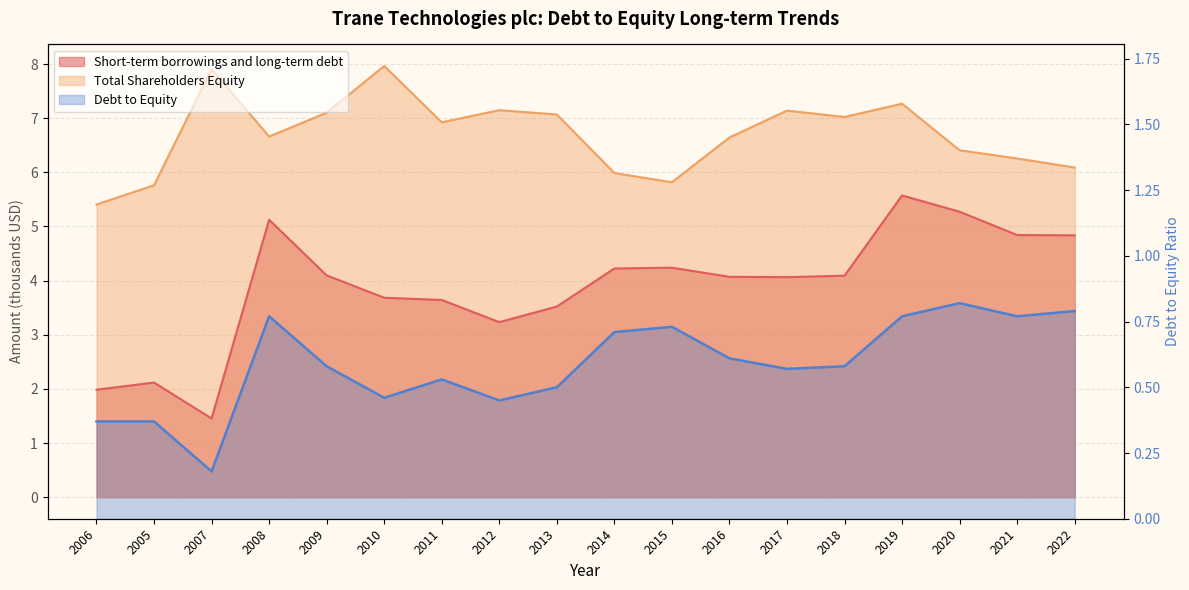

Count the number of categories in the chart.

18